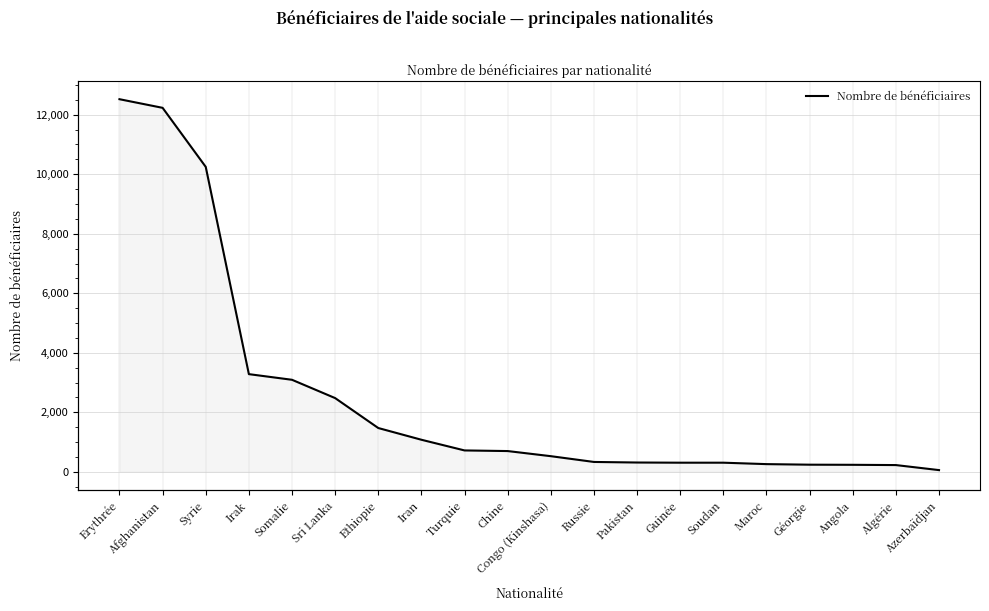

Reading left to right, extract all data points from this chart.

Erythrée=12522	Afghanistan=12232	Syrie=10248	Irak=3283	Somalie=3093	Sri Lanka=2478	Ethiopie=1472	Iran=1078	Turquie=719	Chine=698	Congo (Kinshasa)=526	Russie=332	Pakistan=313	Guinée=307	Soudan=307	Maroc=259	Géorgie=240	Angola=236	Algérie=227	Azerbaïdjan=58